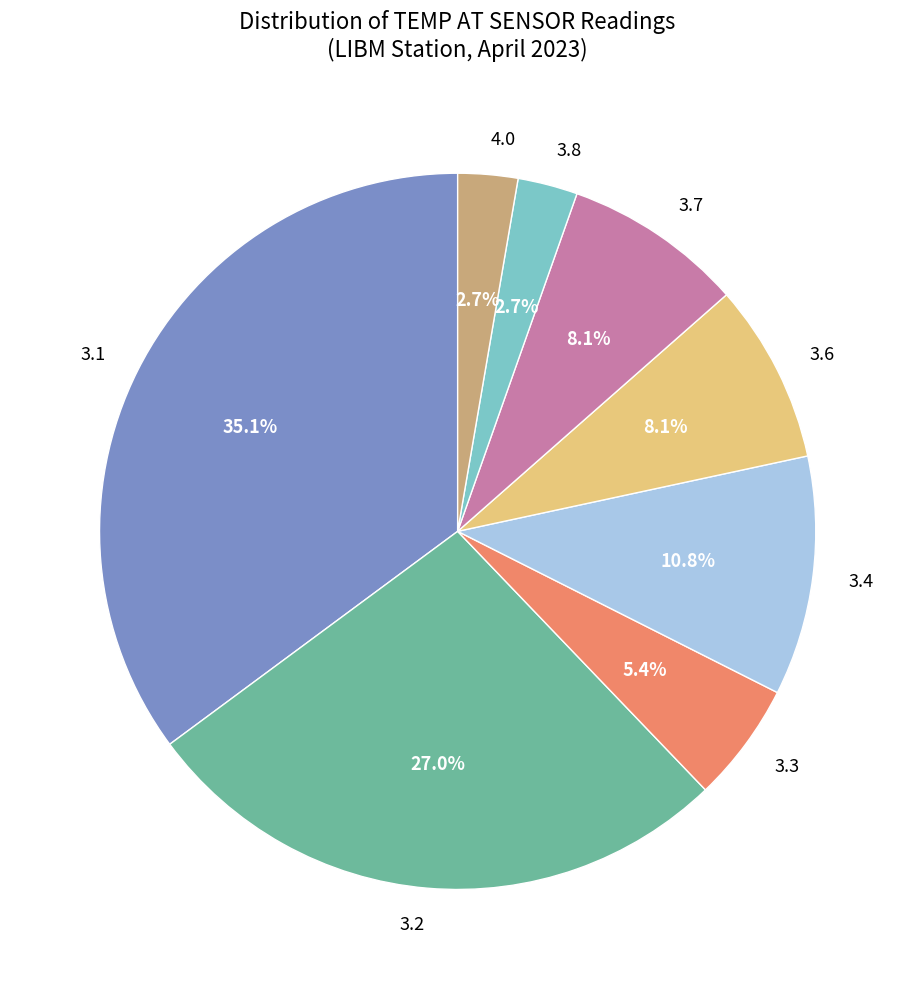

To the nearest percent, what is the average slice percentage?

12%